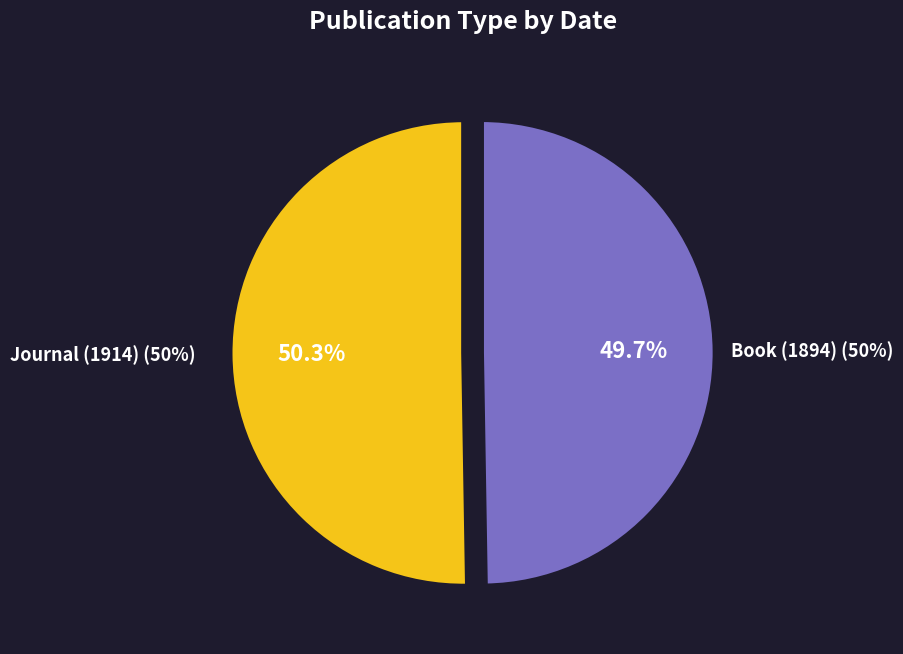

True or false: Book (1894) accounts for 50% of the total.

True